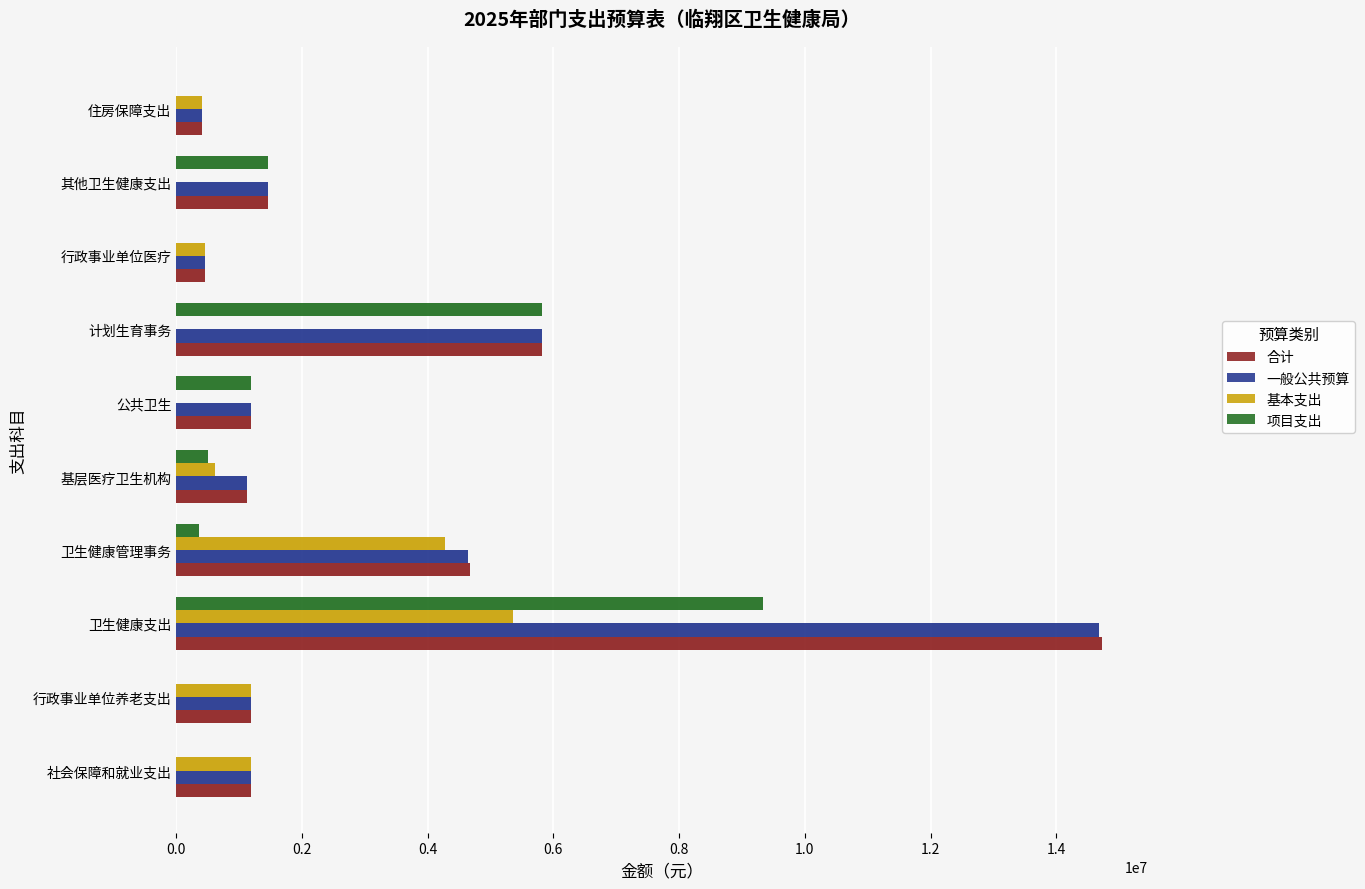

Between 社会保障和就业支出 and 其他卫生健康支出, which series saw the biggest shift?

项目支出